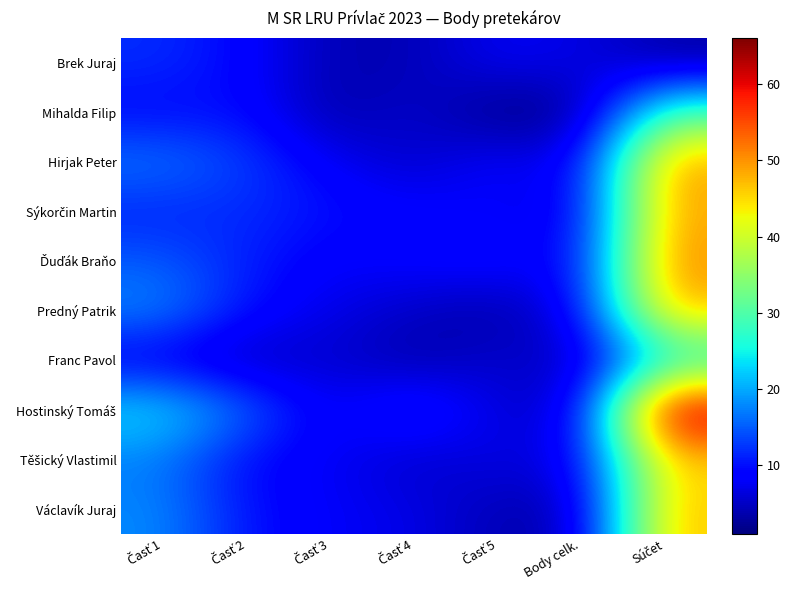

Count the number of data series in this chart.

10